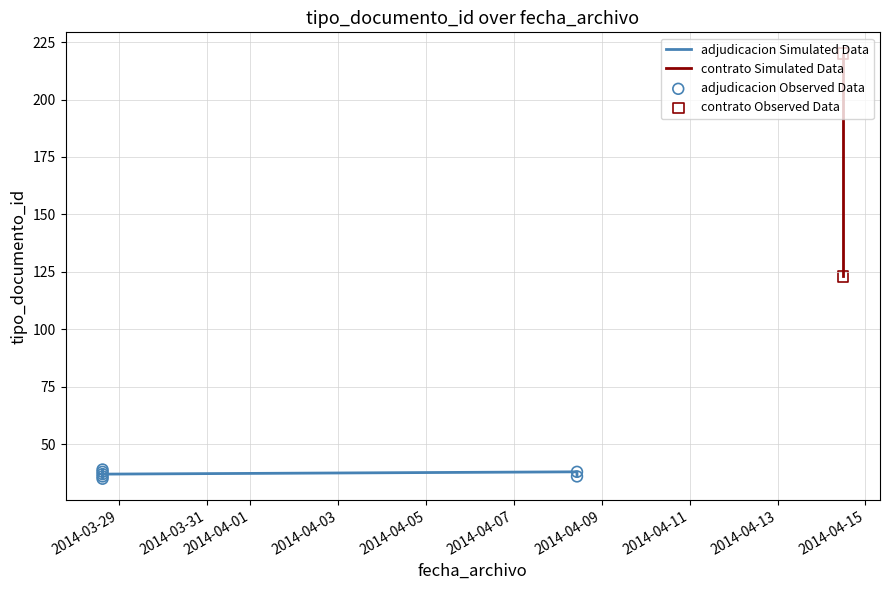

What is the change in value from 2014-04-14 11:45:37 to 2014-03-28 15:11:13?

-183